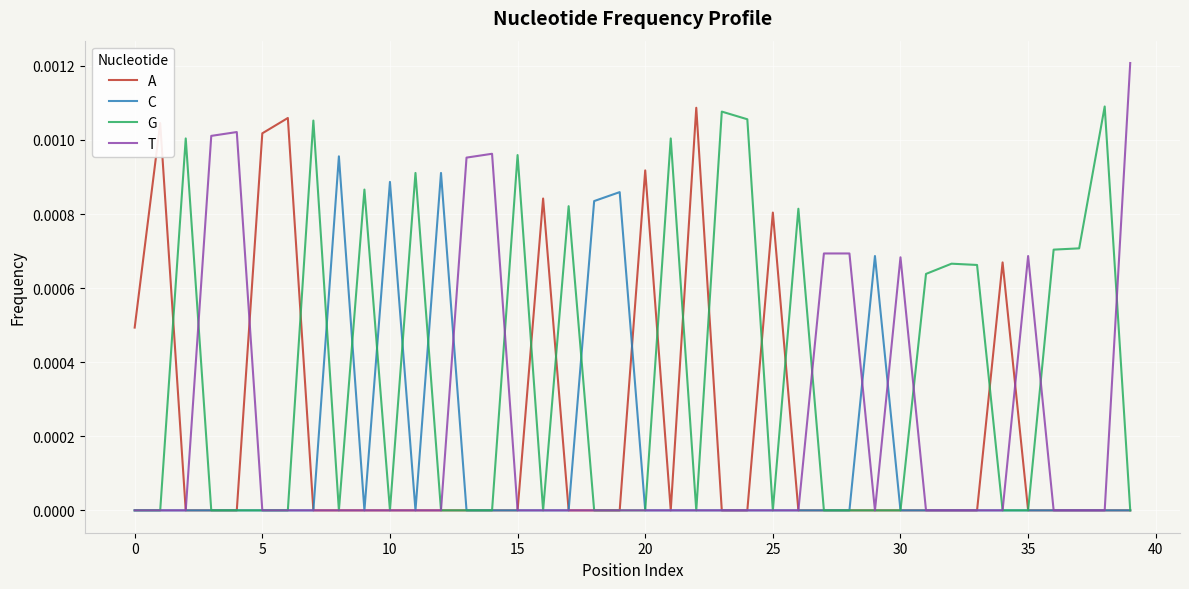

Count the C values in the range 0 to 1.

40